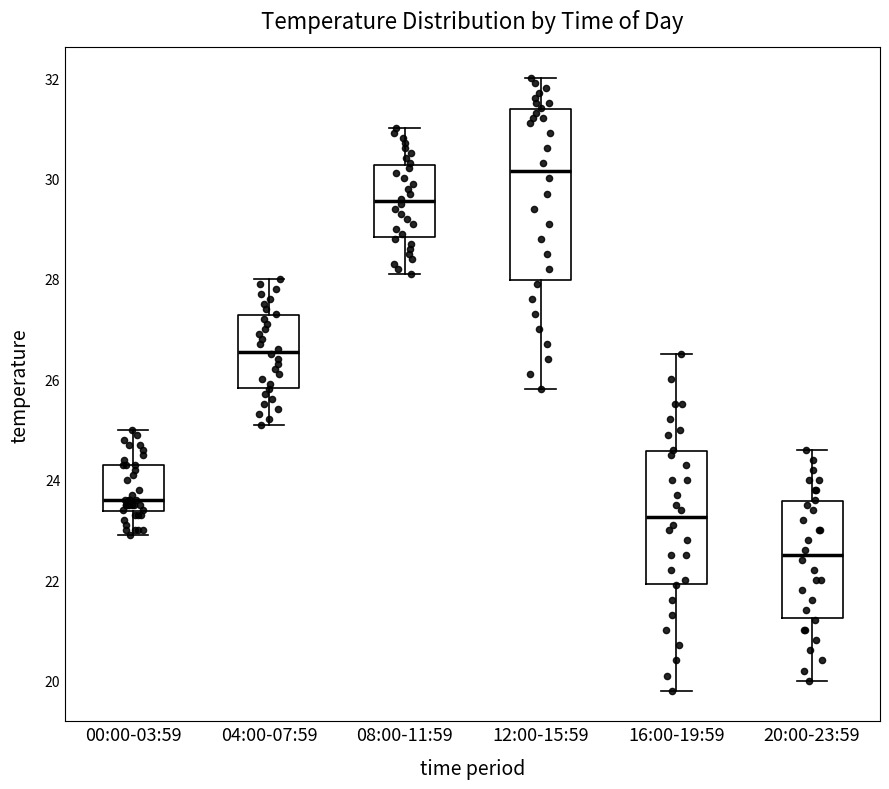

Where does the median line of the box for 00:00-03:59 sit on the y-axis? The values are not printed on the chart, so give them approximately, as read against the axis.

23.6